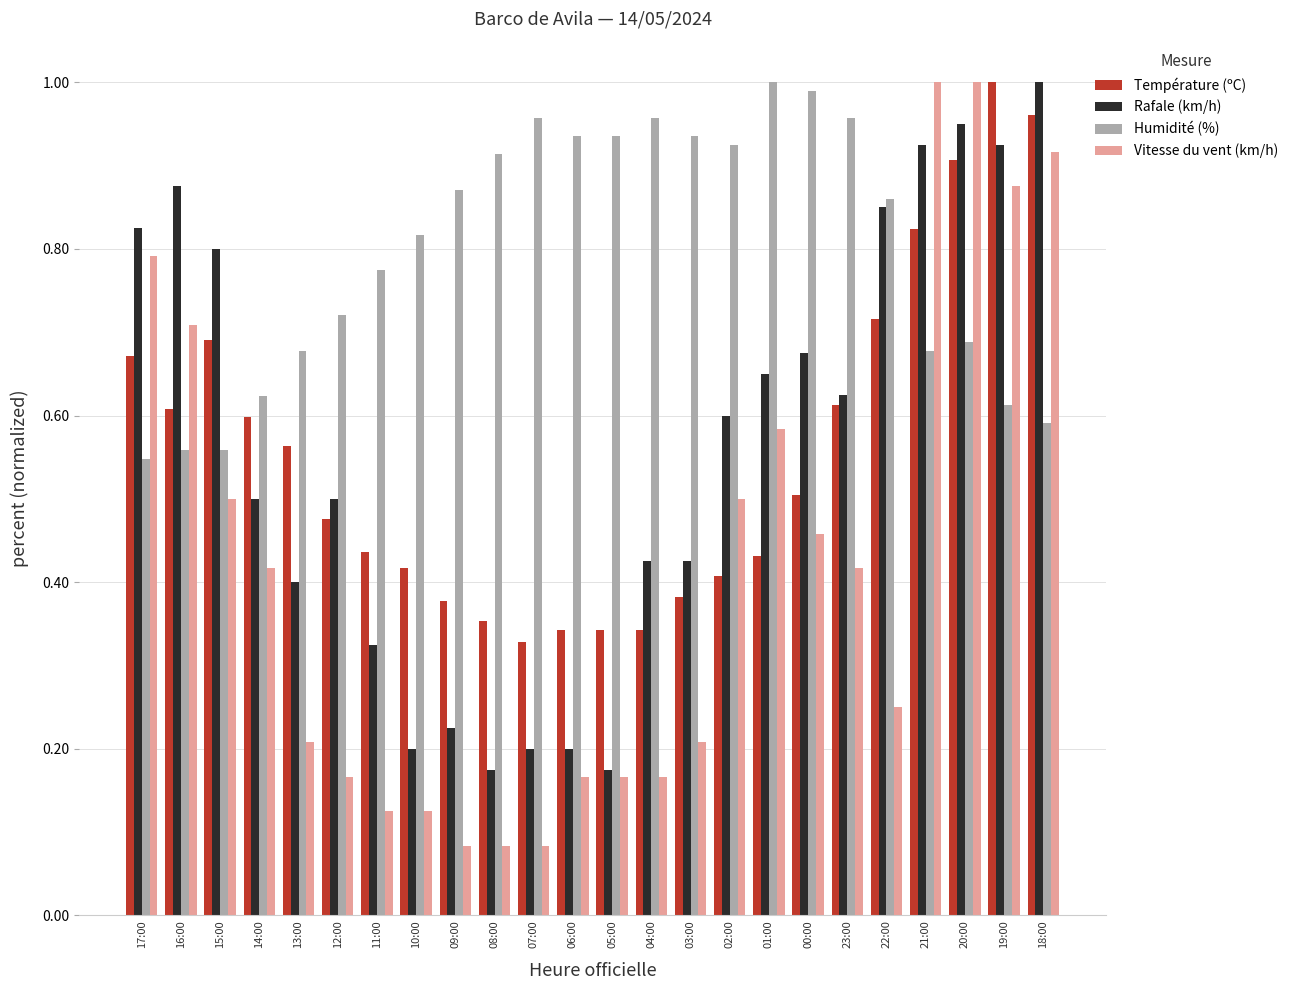

Which series has the widest spread of values?

Vitesse du vent (km/h)